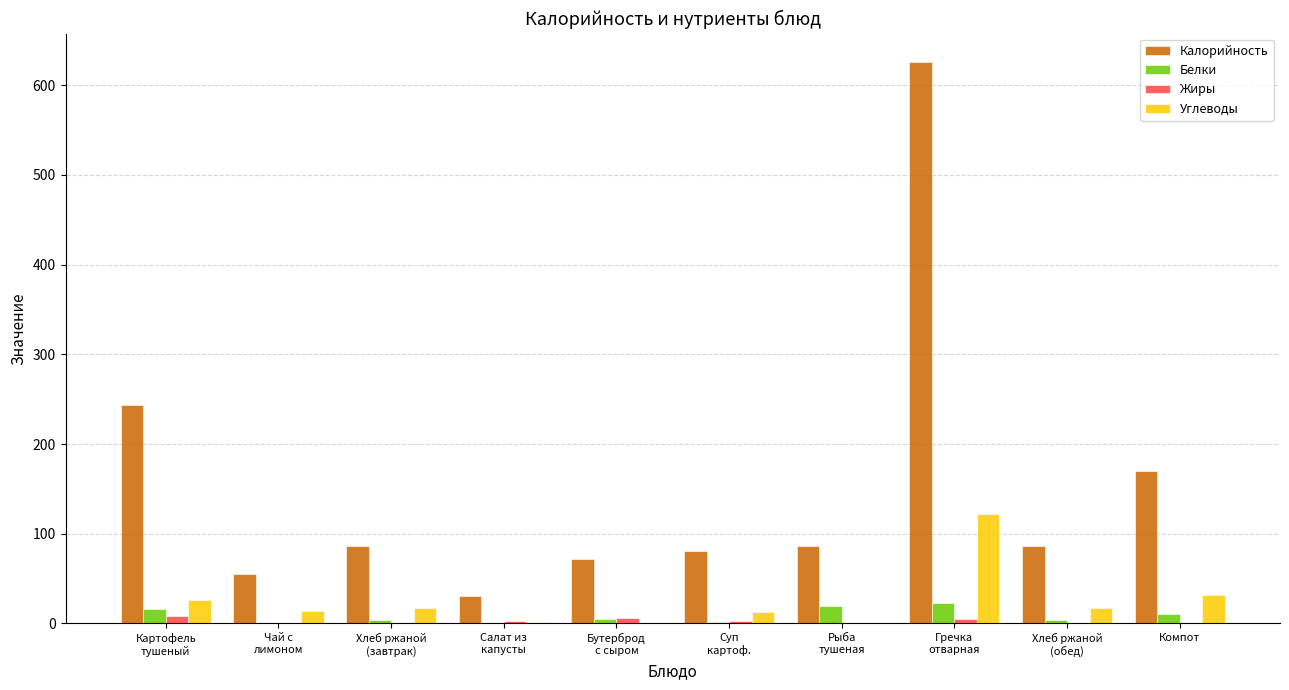

Between Картофель
тушеный and Хлеб ржаной
(обед), which series saw the biggest shift?

Калорийность